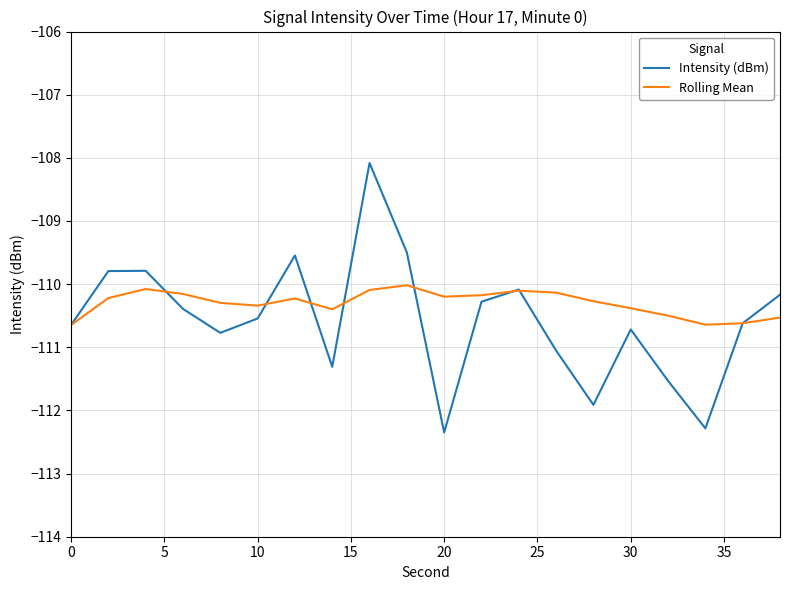

Which series has the largest range (max minus min)?

Intensity (dBm)